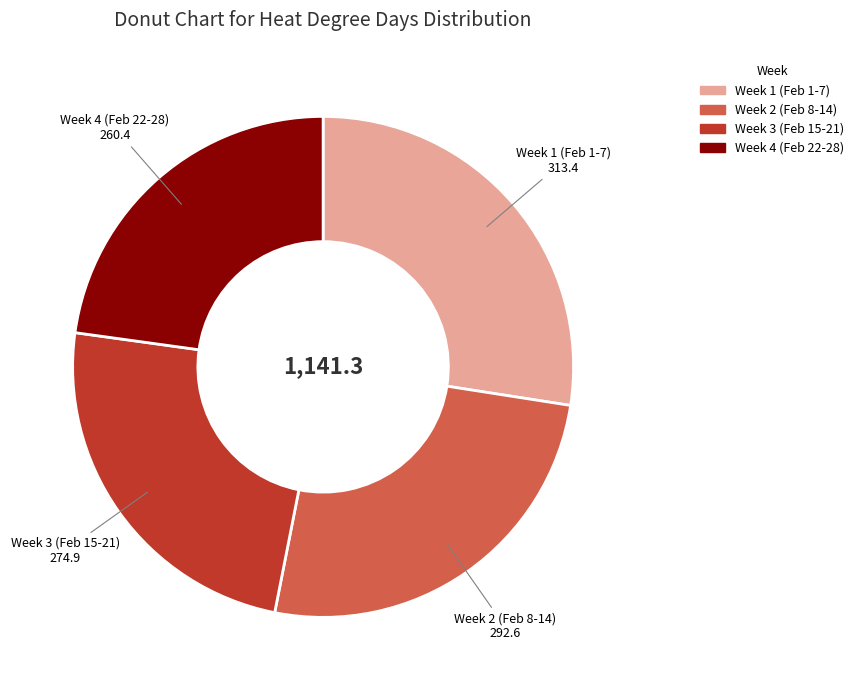

Is there a majority slice in this chart?

No